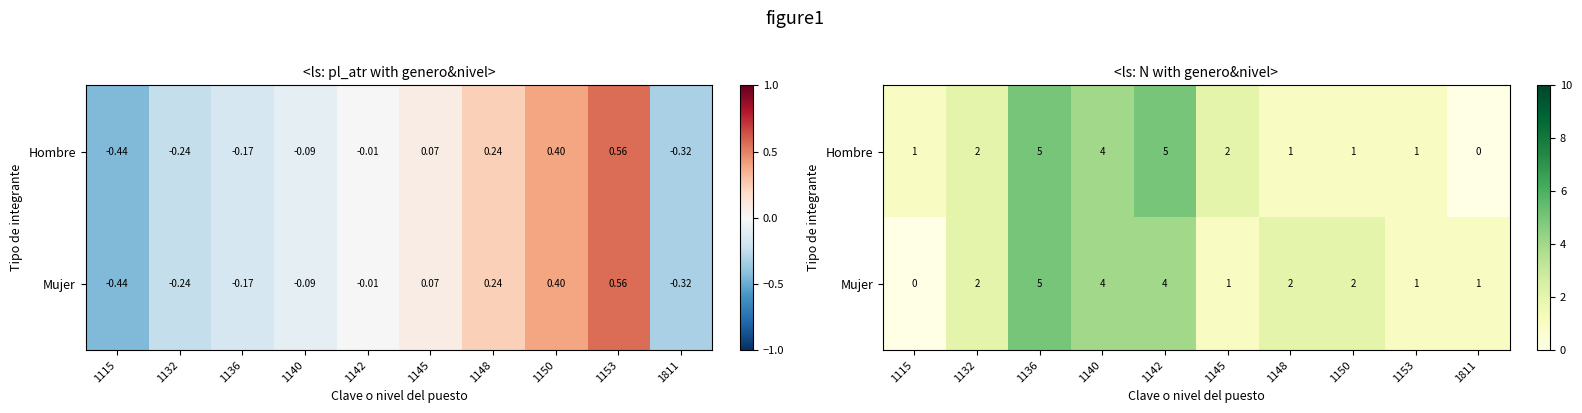

What is the difference between the maximum and minimum values in the Mujer series?

5